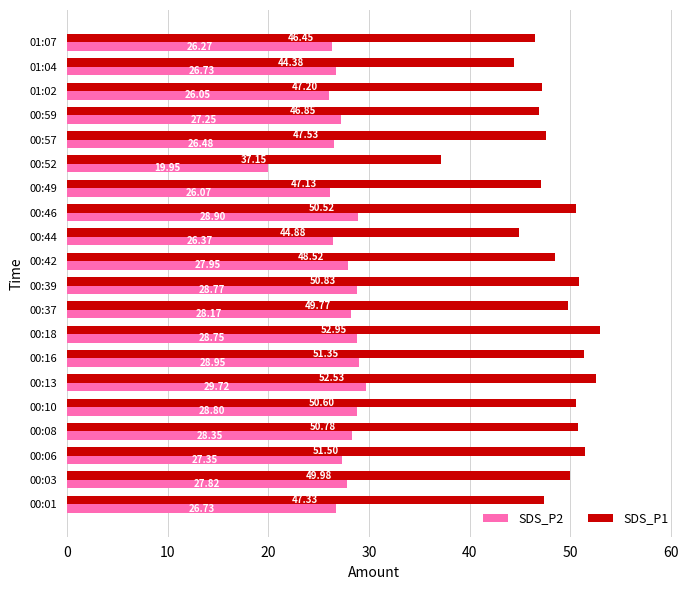

What is the difference between the highest and lowest values at 00:44?

18.5